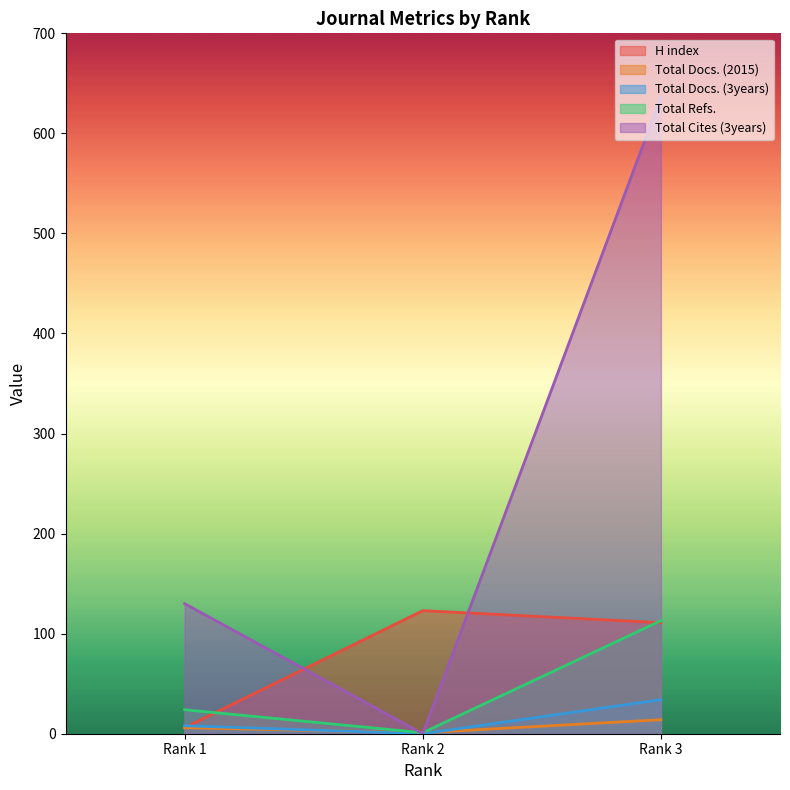

What are all the series names shown in the legend?

H index, Total Docs. (2015), Total Docs. (3years), Total Refs., Total Cites (3years)